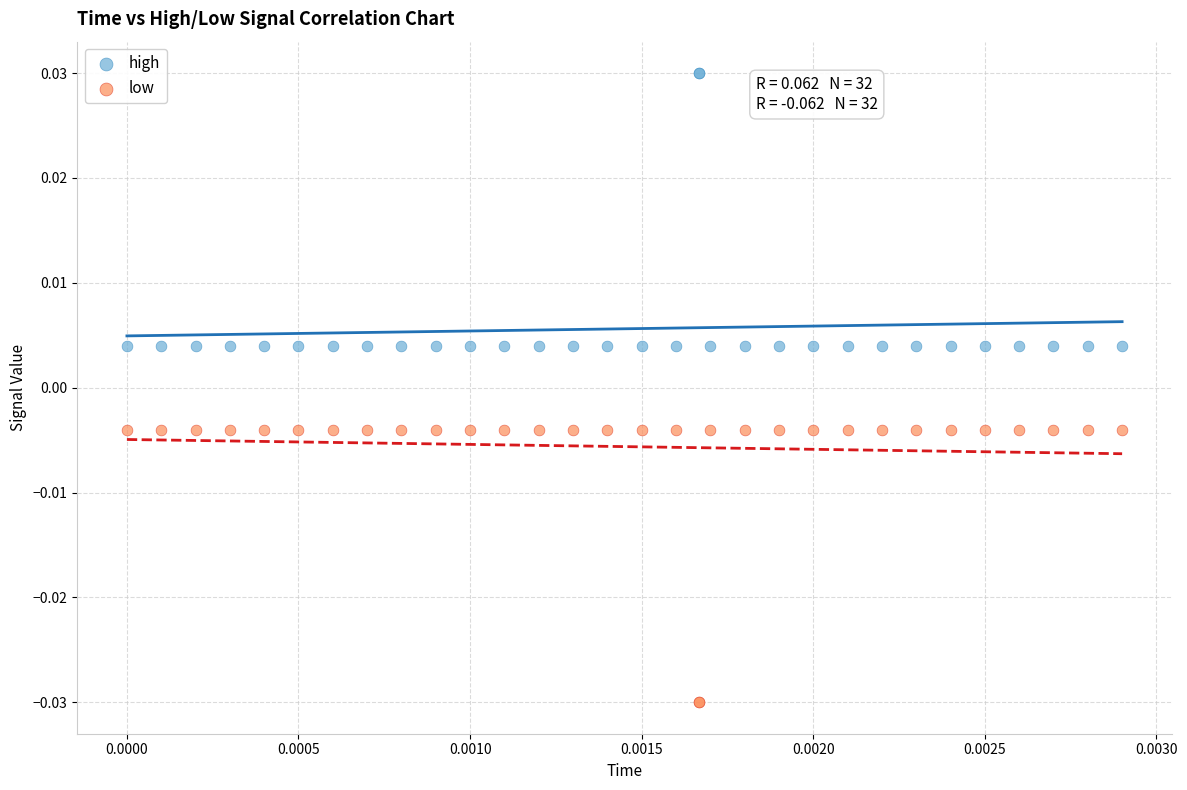

Which series contains the lowest Y value?

low